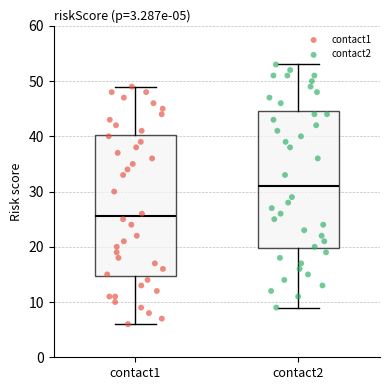

Which box's median line is the lowest?

contact1